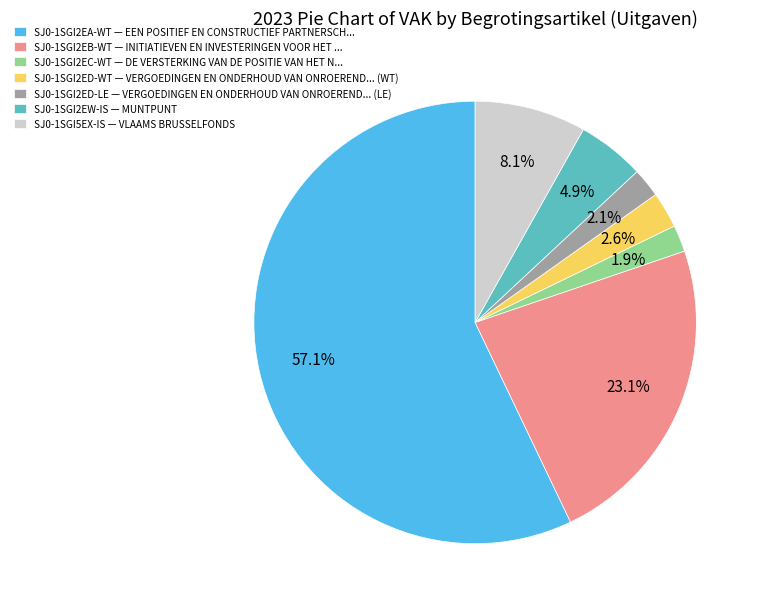

To the nearest percent, what is the difference between the SJ0-1SGI2EW-IS and SJ0-1SGI2EA-WT slice percentages?

52%